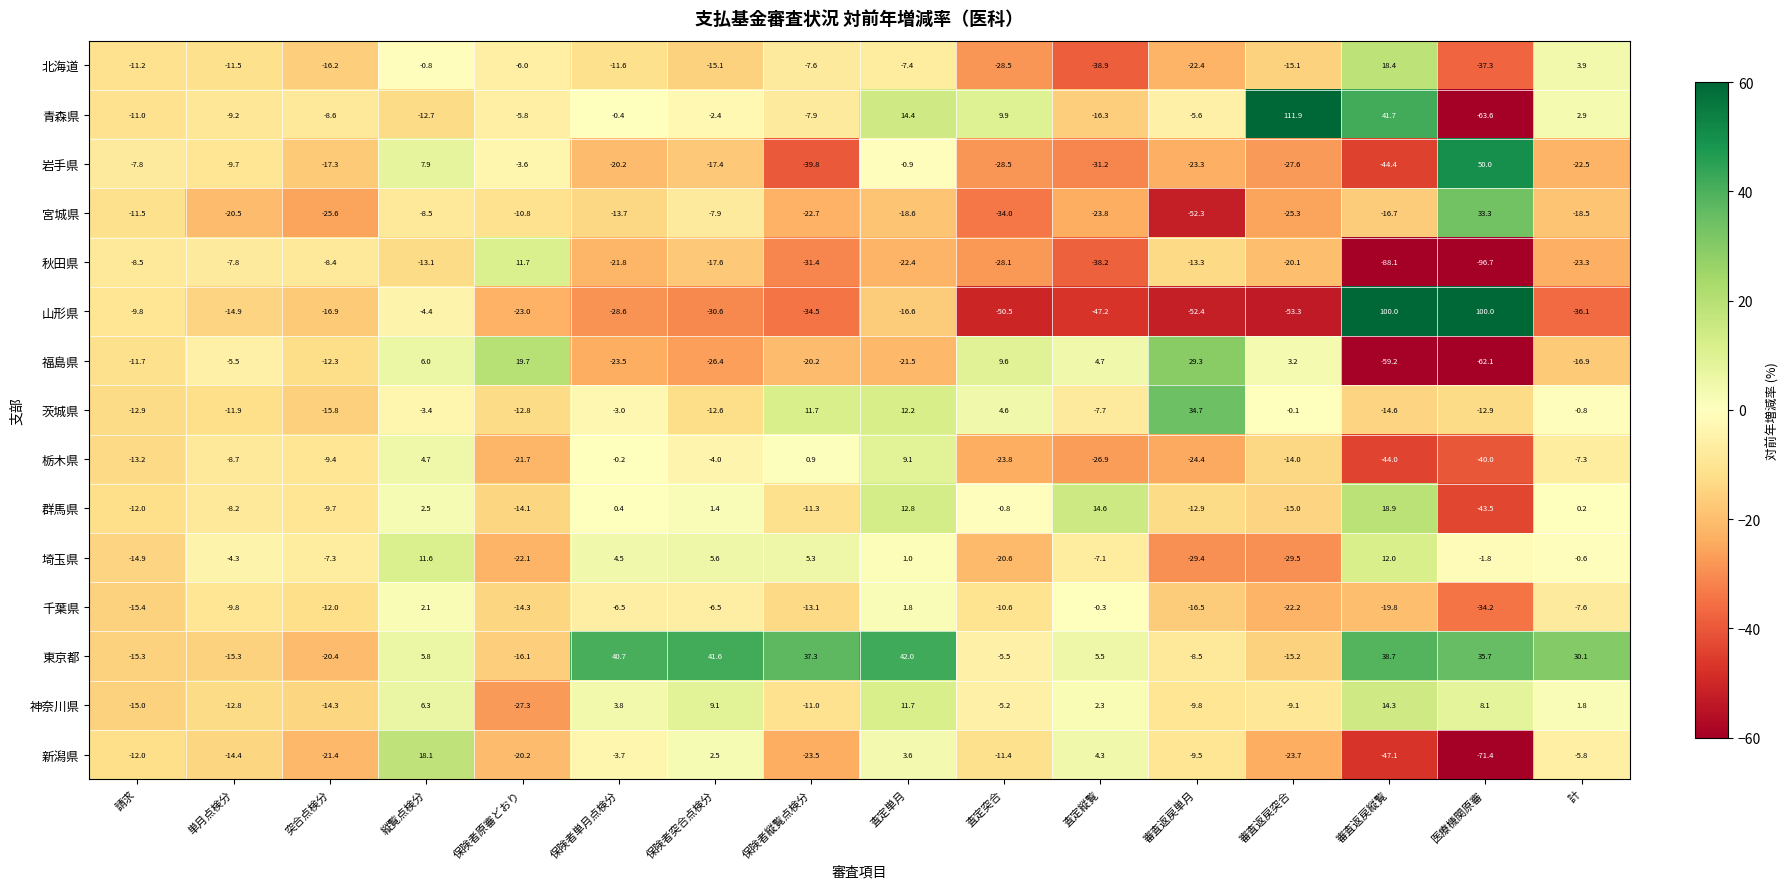

How many distinct data groups are displayed?

15